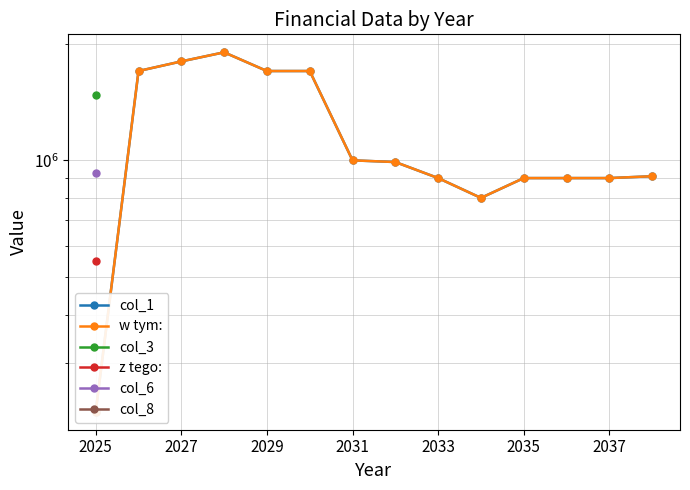

True or false: col_1 has a value of 266102.8 at 2031.

False